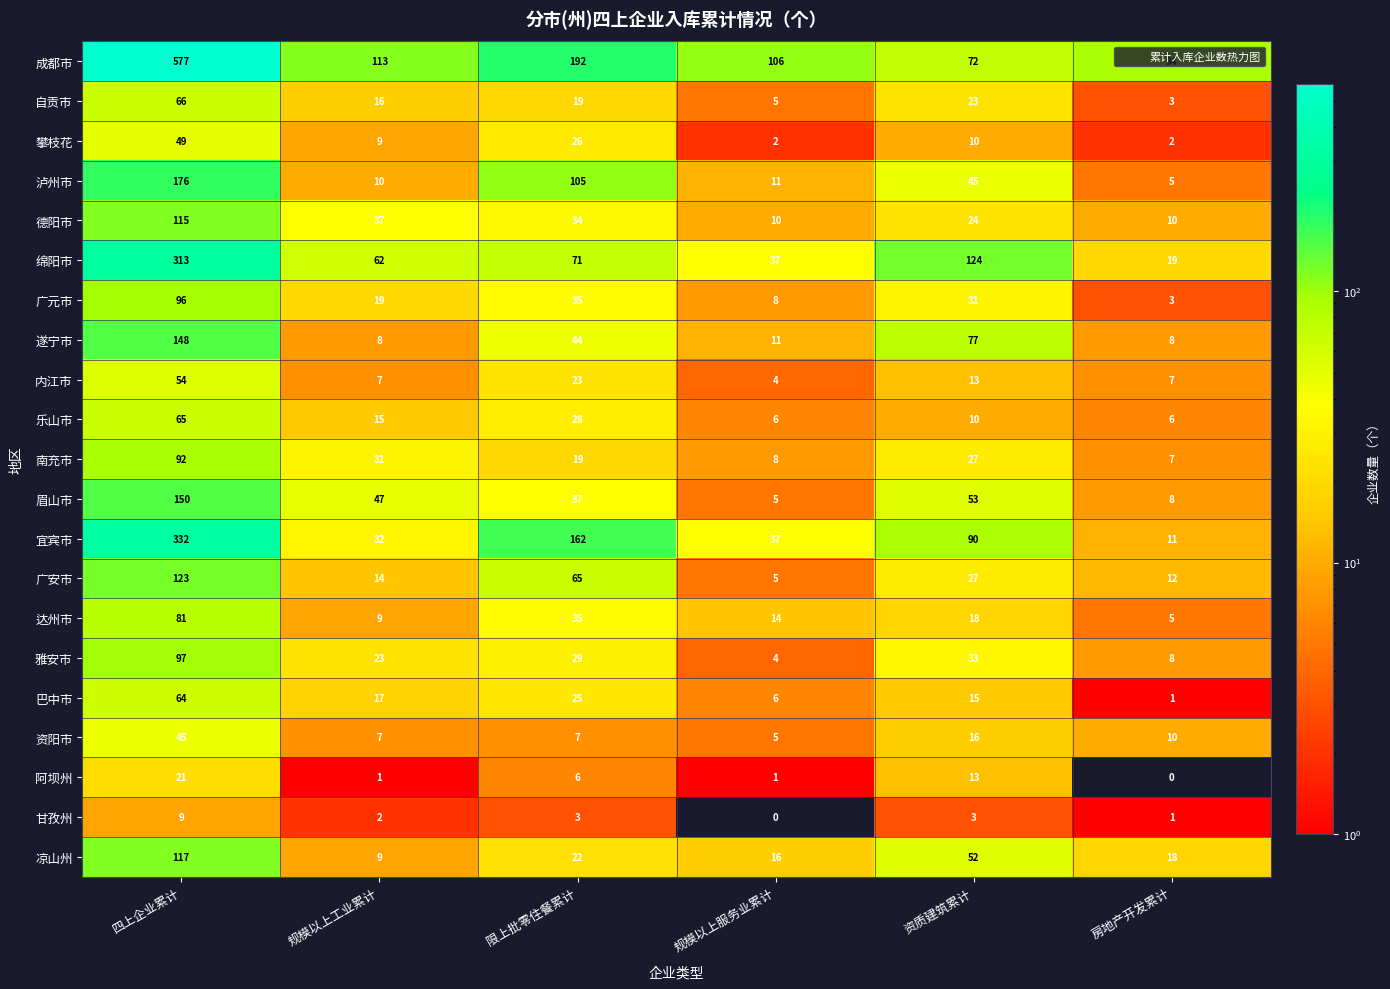

List the labels in order of 自贡市 value, smallest first.

房地产开发累计, 规模以上服务业累计, 规模以上工业累计, 限上批零住餐累计, 资质建筑累计, 四上企业累计